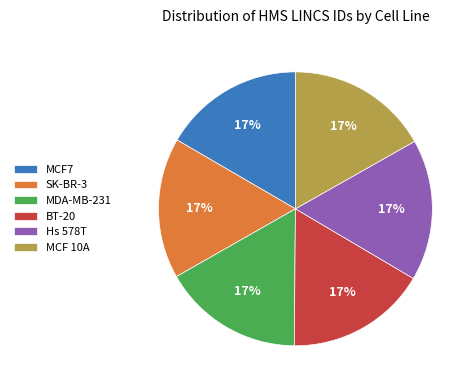

To the nearest percent, what percentage of the pie is SK-BR-3?

17%